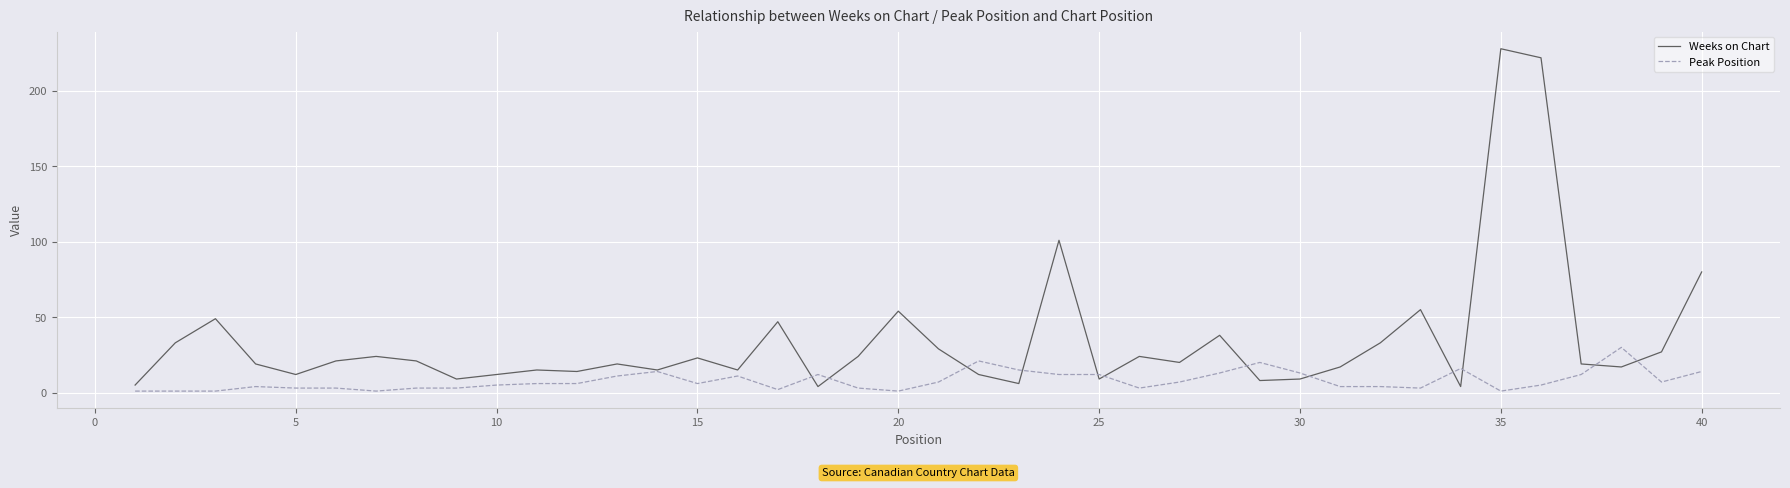

What is the highest value of the Peak Position series?

30